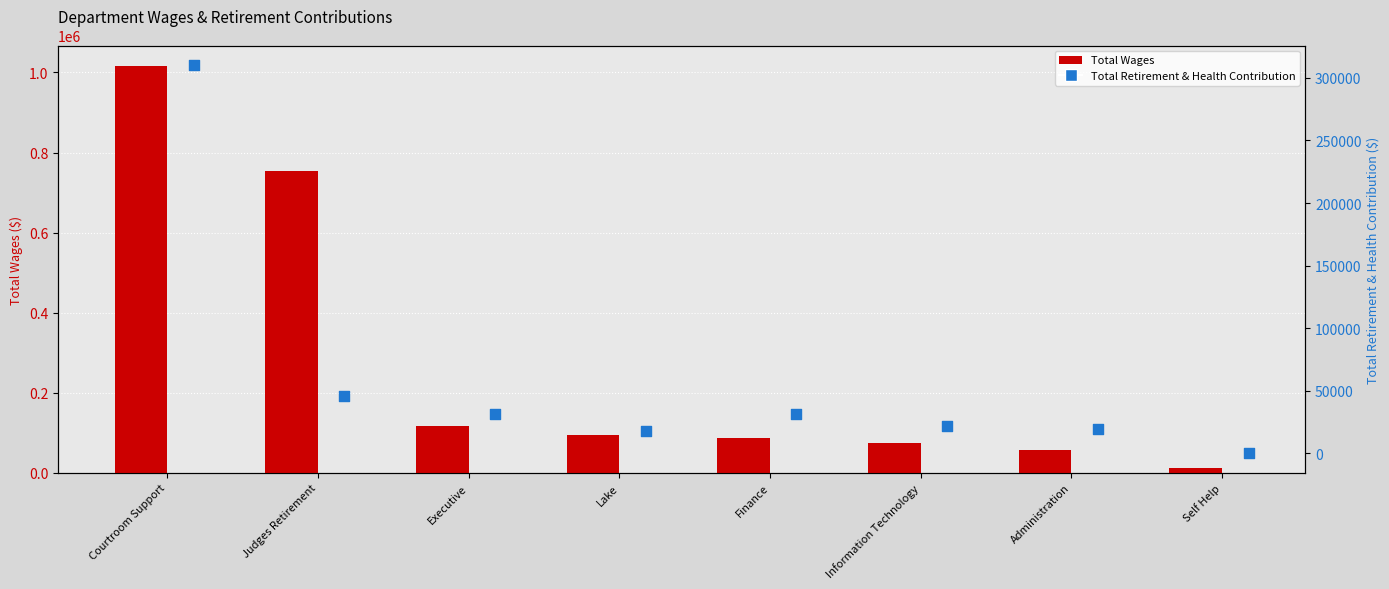

Which series has the largest total across all categories?

Total Wages